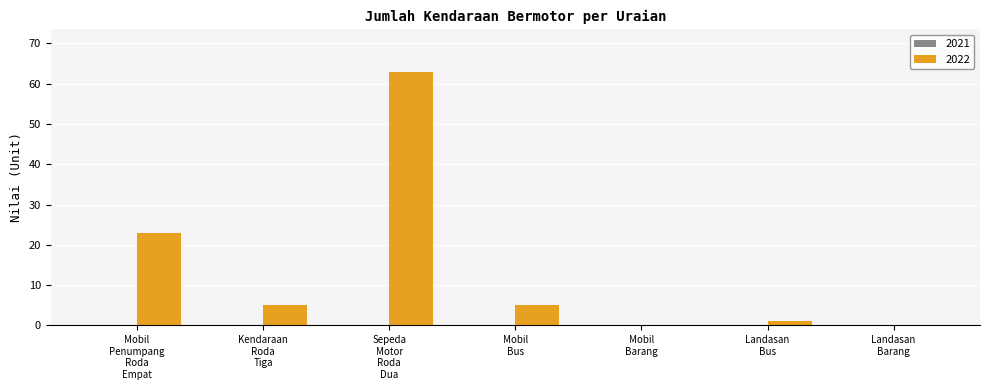

What is the sum of all values?

97